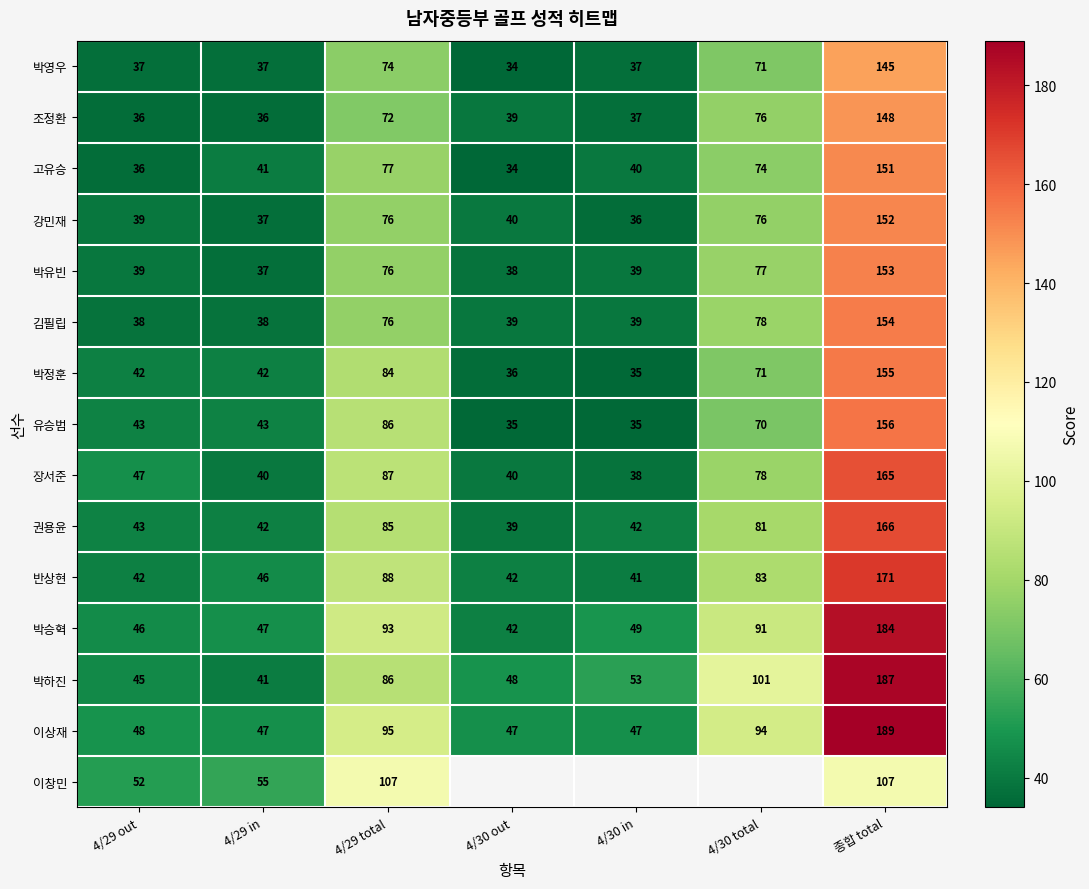

At which category does the chart reach its peak across all series?

종합 total